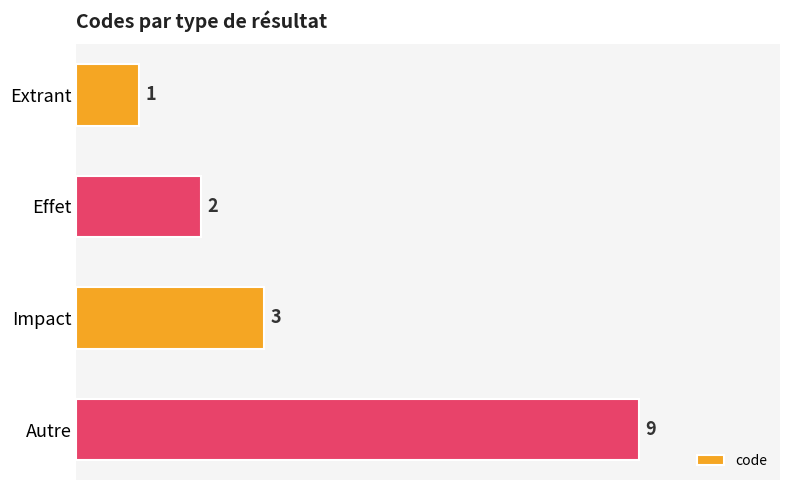

What is the change in value from Impact to Autre?

+6